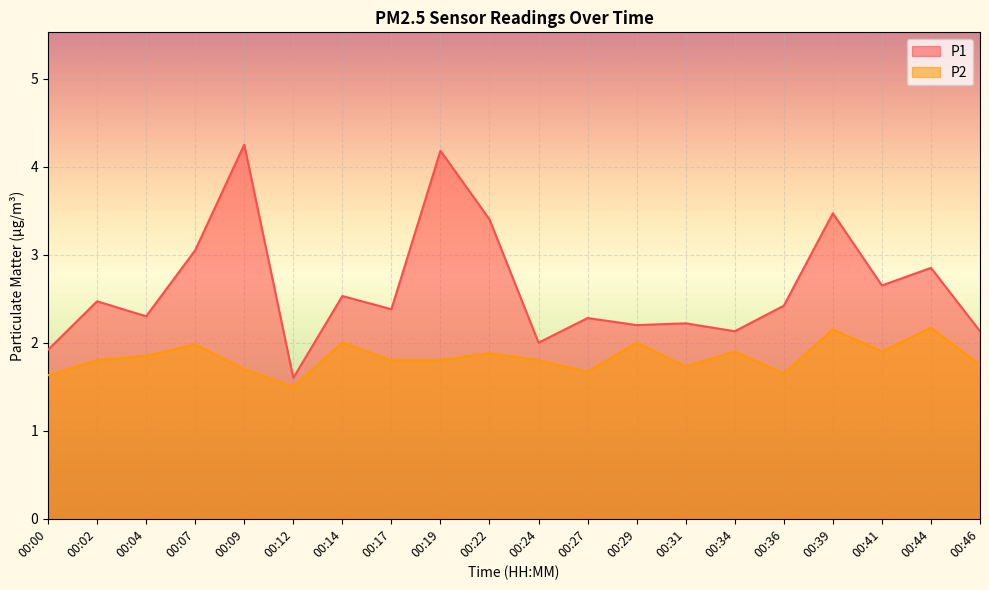

Which series has the largest total across all categories?

P1